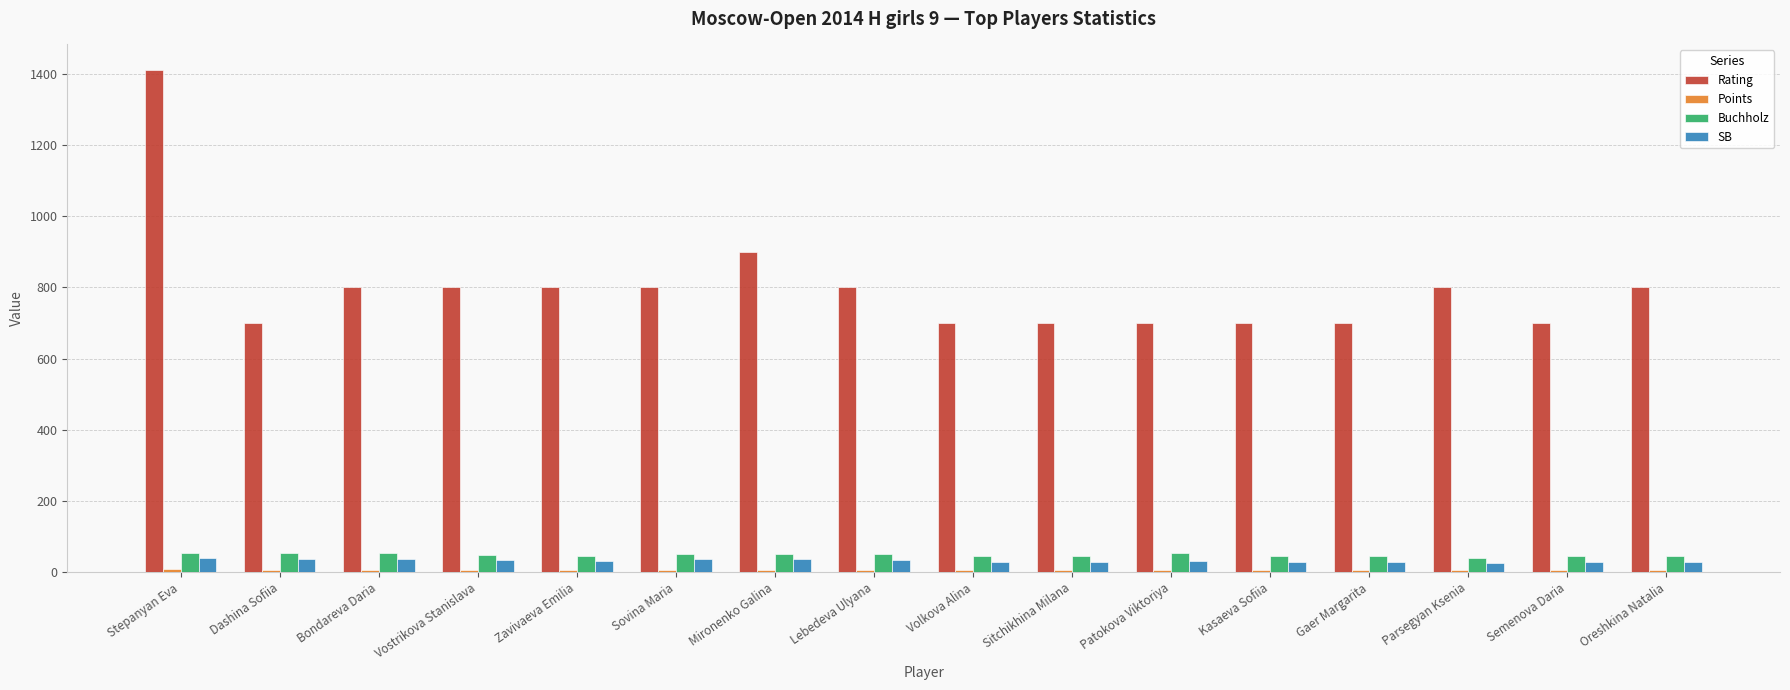

What is the spread (max minus min) of values at Mironenko Galina?

894.0